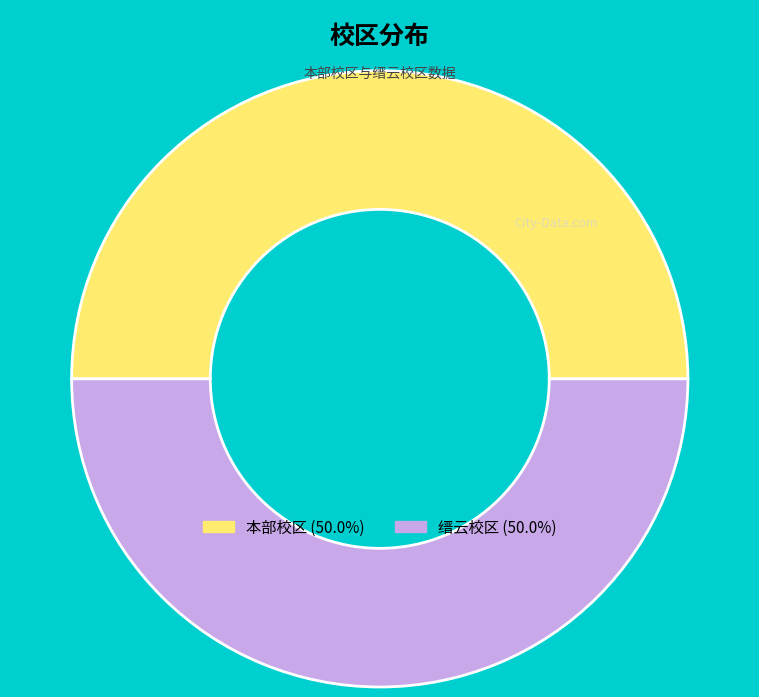

True or false: 本部校区 accounts for 37% of the total.

False